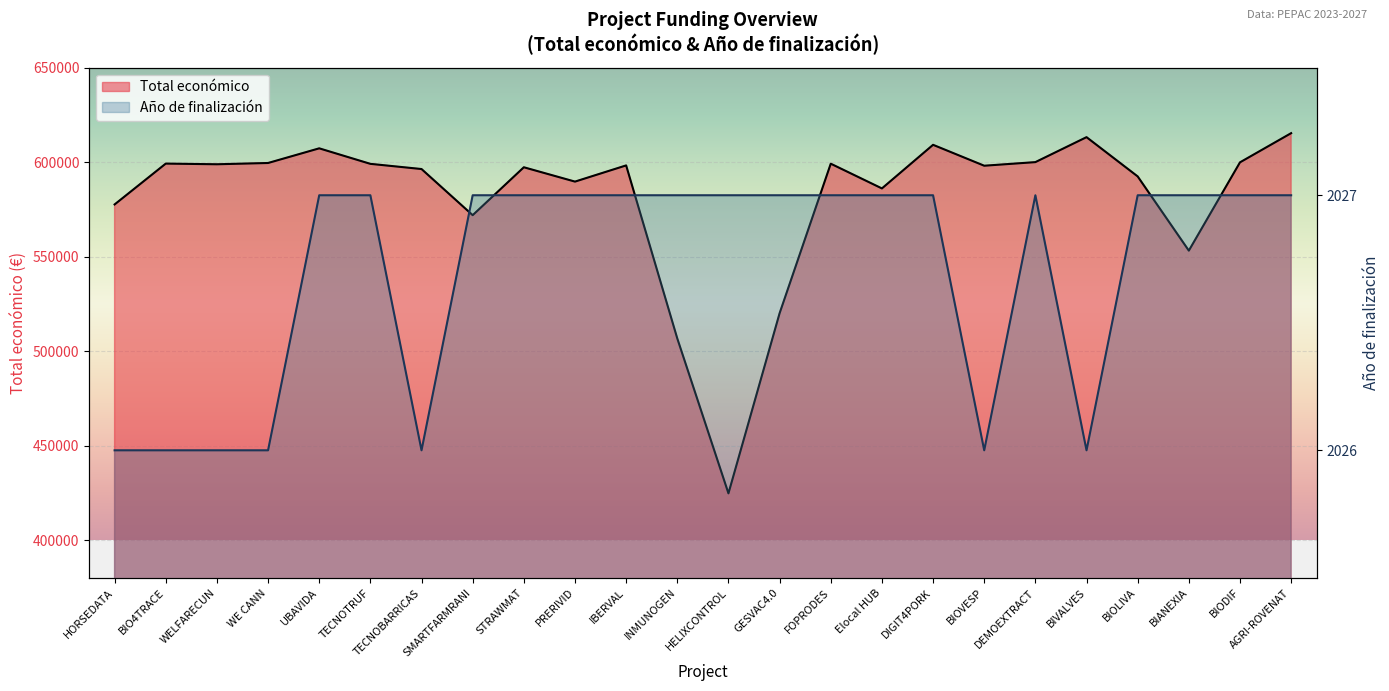

What is the sum of all Año de finalización values?

48641